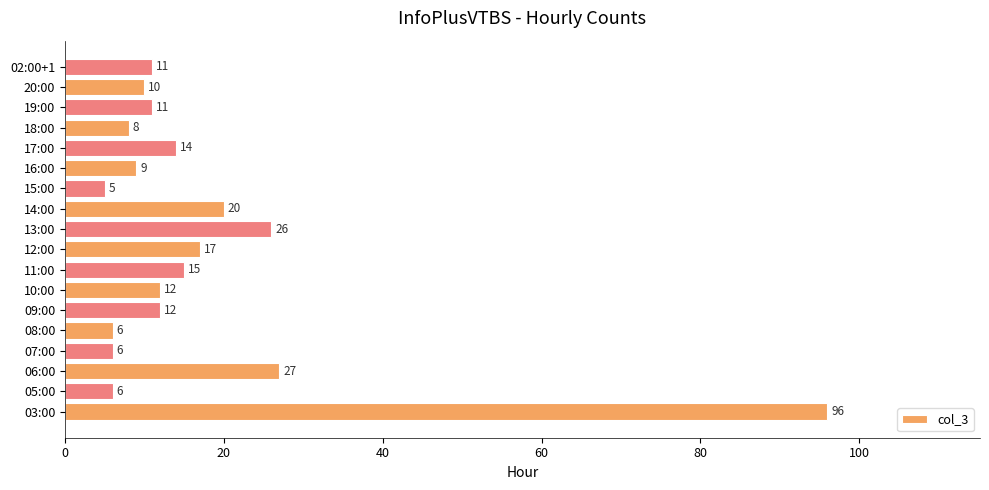

At which category does the chart reach its minimum across all series?

15:00